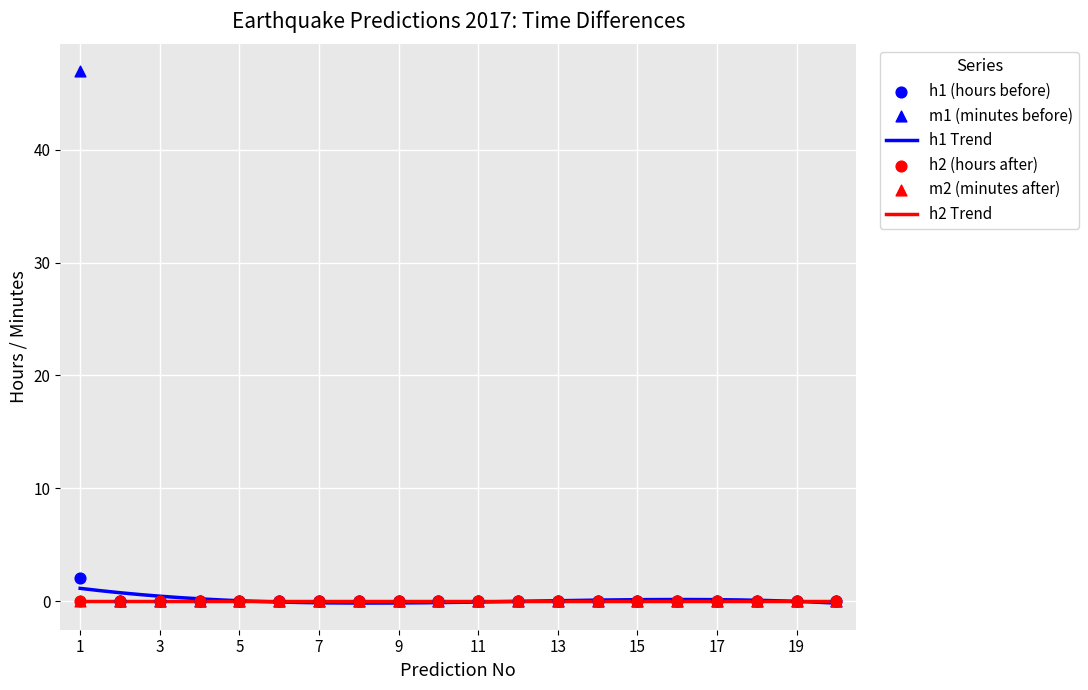

Which series reaches the maximum Y coordinate?

m1